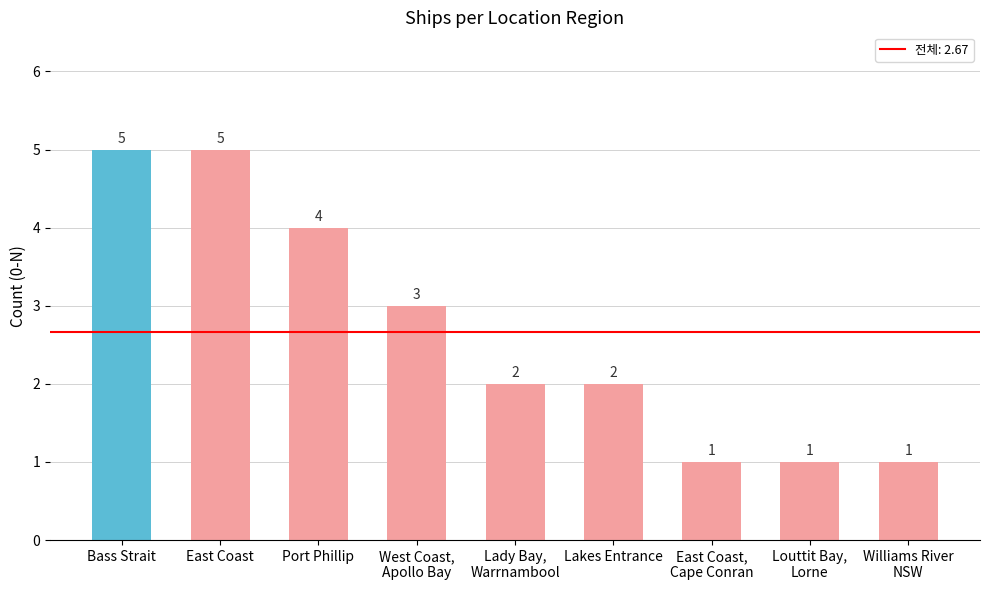

What is the difference between the second highest and minimum values?

4